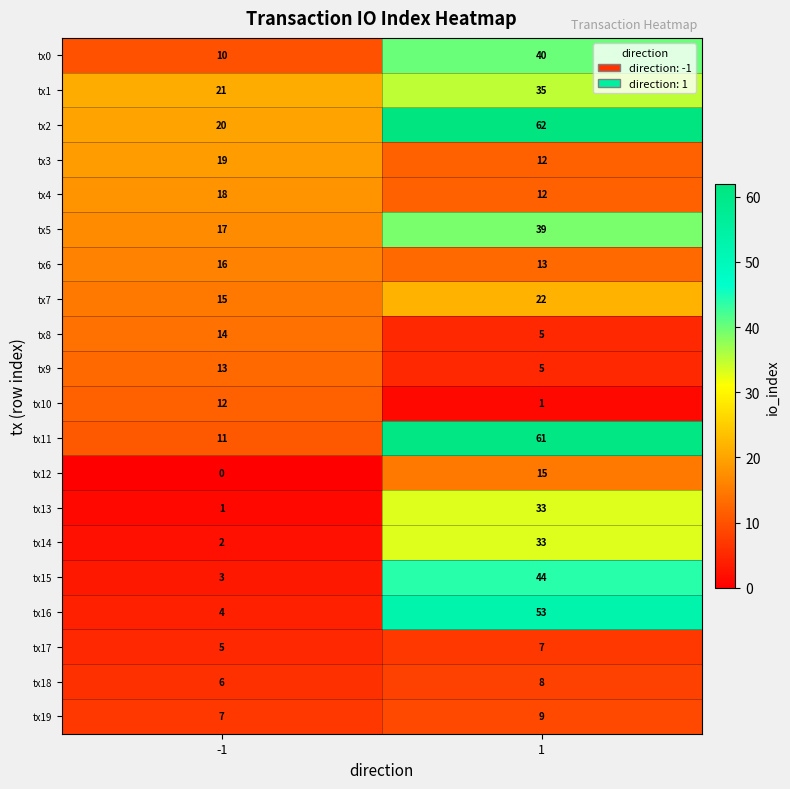

How many series are shown in this chart?

20